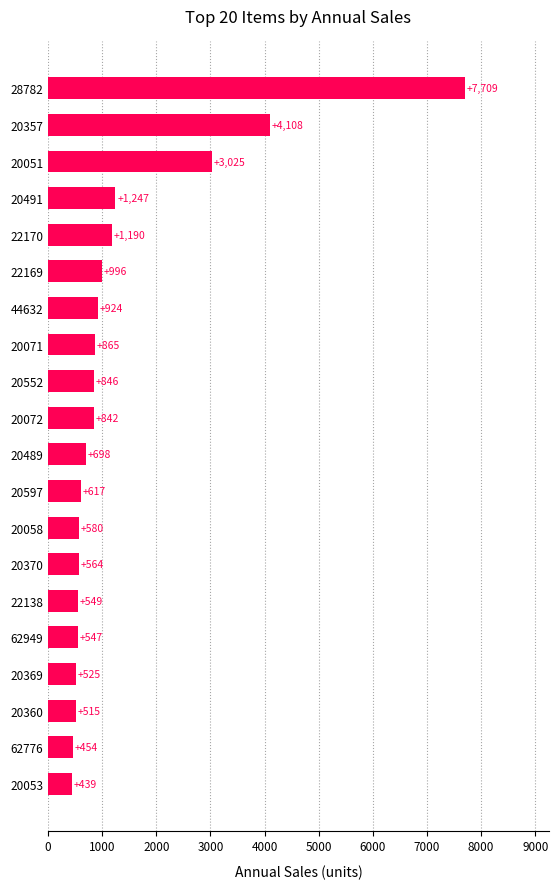

Rank the categories by value from lowest to highest.

20053, 62776, 20360, 20369, 62949, 22138, 20370, 20058, 20597, 20489, 20072, 20552, 20071, 44632, 22169, 22170, 20491, 20051, 20357, 28782